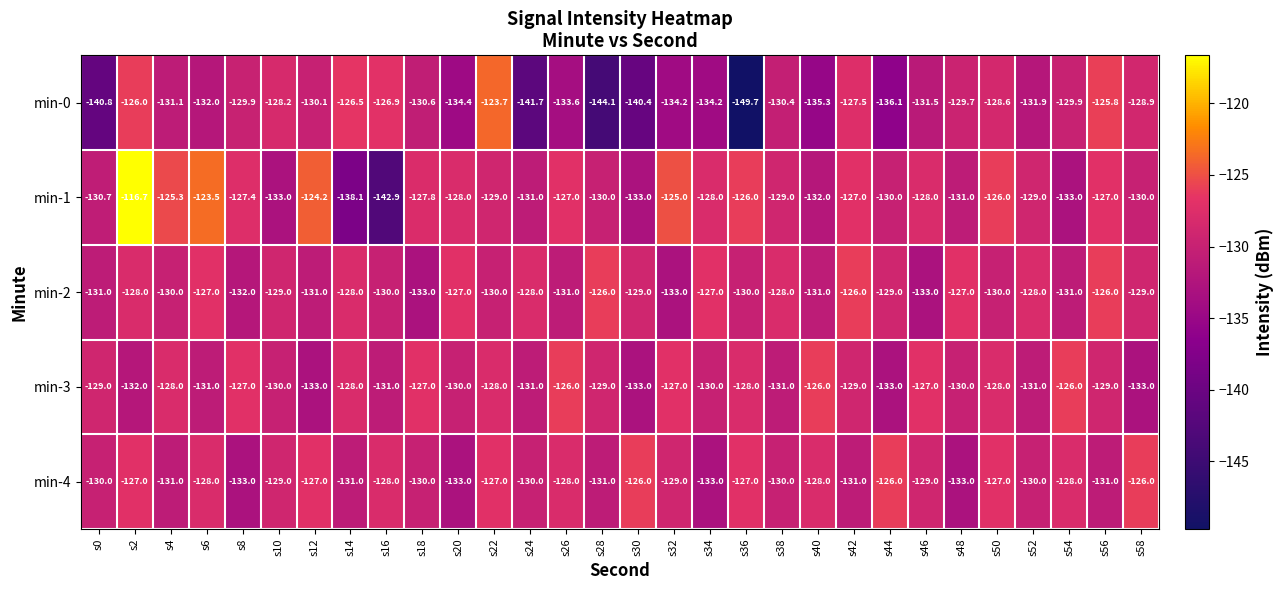

The value of min-0 at s2 is -126.0. True or false?

True